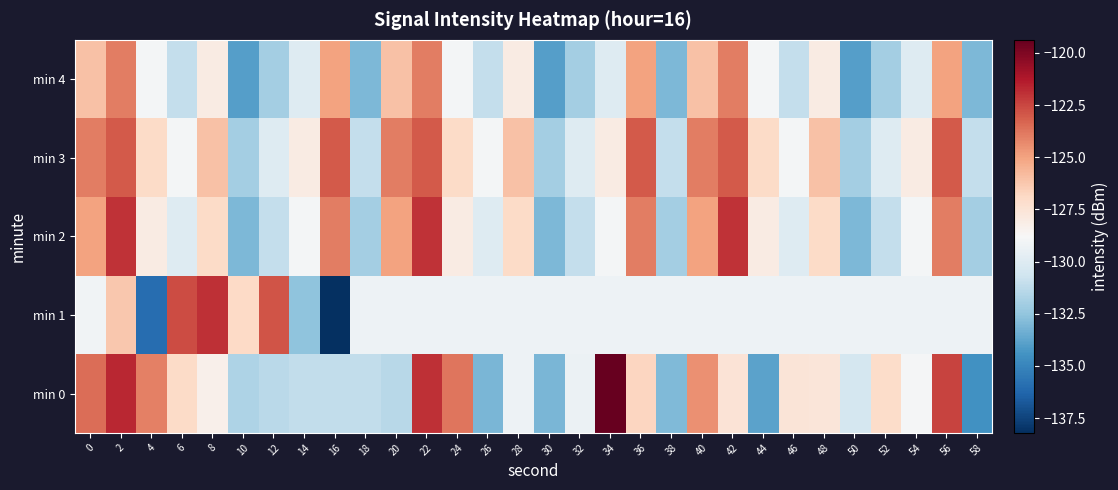

Which category has the lowest value across all series?

16